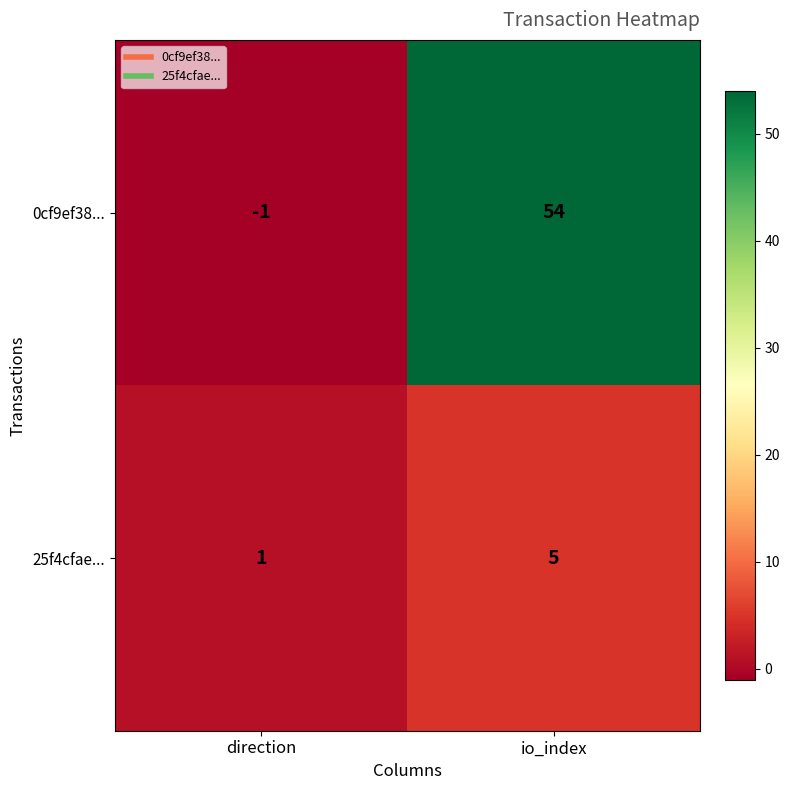

Reading right to left, list all the values displayed in this chart.

0cf9ef38...: 54	-1
25f4cfae...: 5	1